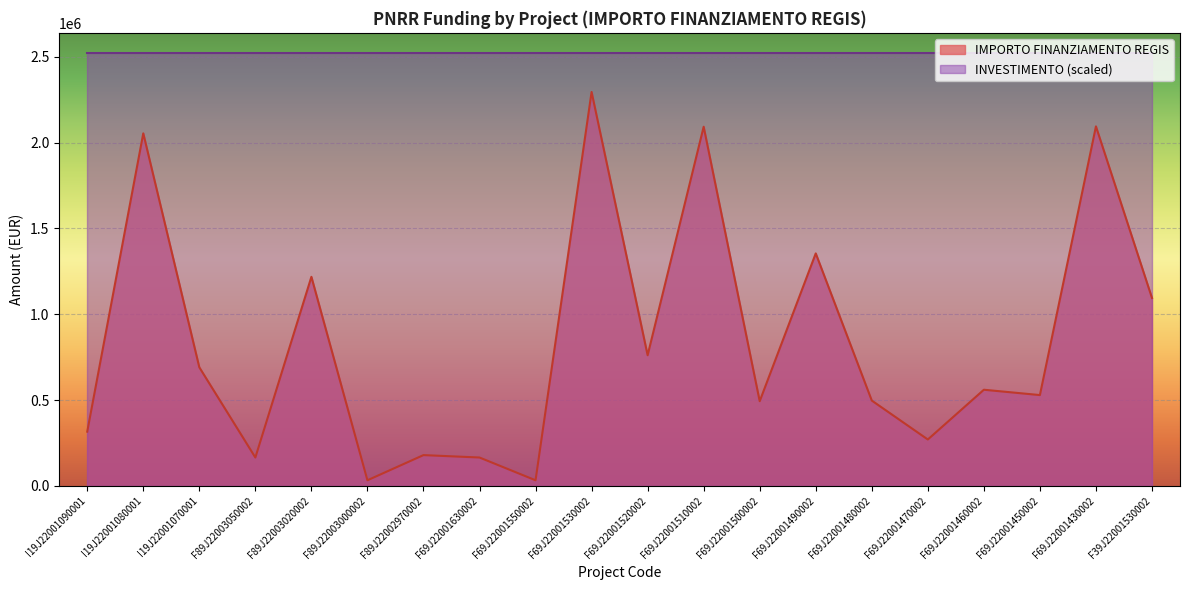

How many data points does each series have?

20